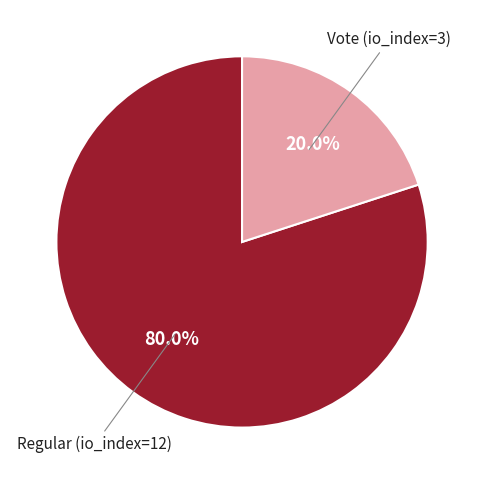

Which slice represents more than half of the pie?

Regular (io_index=12)